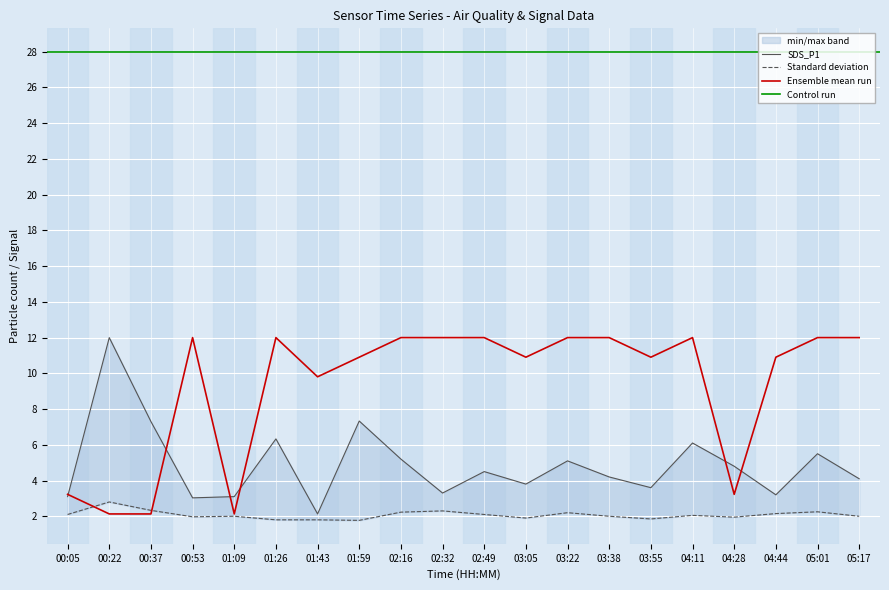

The value of SDS_P2 at 00:53 is 2.0. True or false?

True